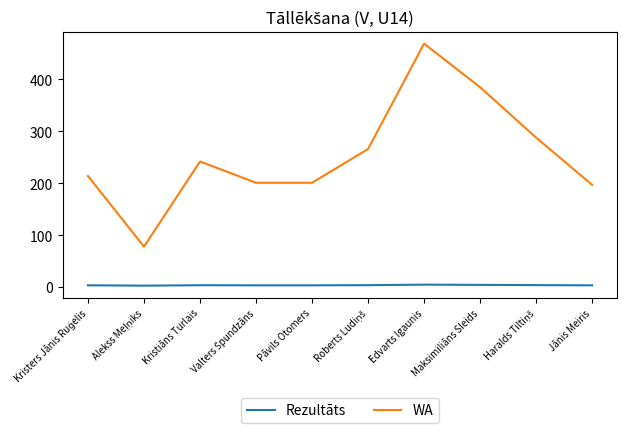

What is the minimum value for WA?

78.0